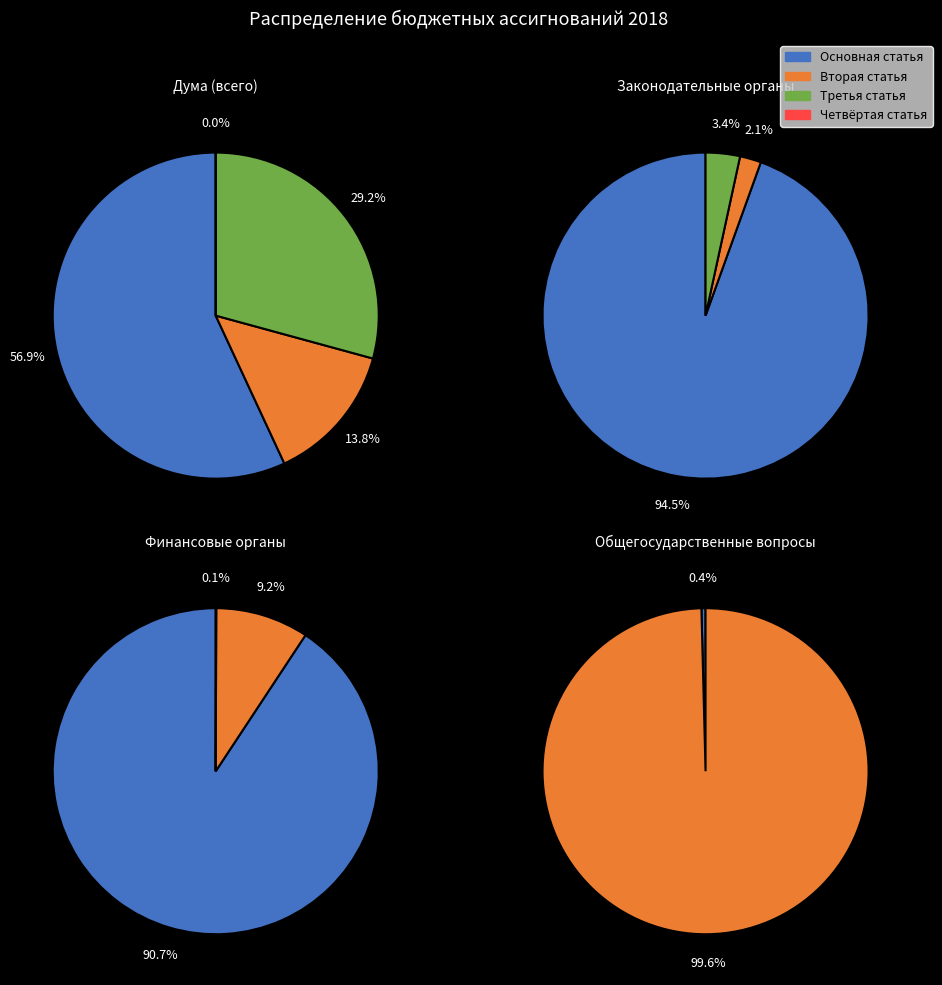

How many segments does this pie chart have?

4